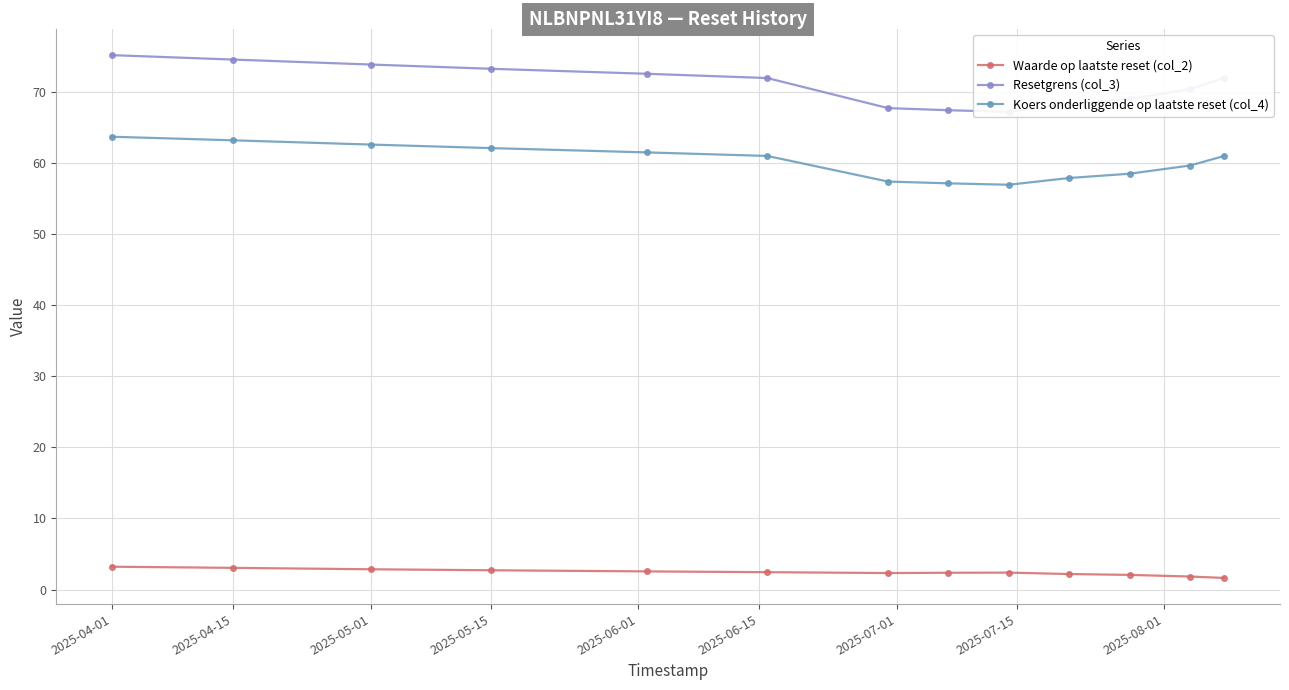

What are all the series names shown in the legend?

Waarde op laatste reset (col_2), Resetgrens (col_3), Koers onderliggende op laatste reset (col_4)